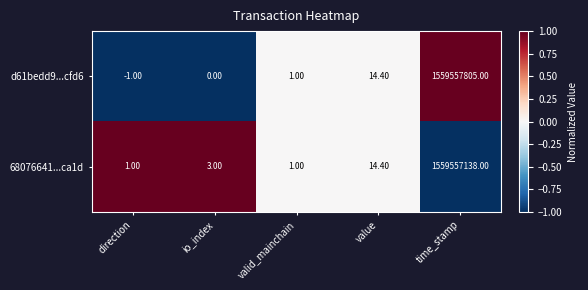

Between io_index and value, which series saw the biggest shift?

d61bedd9...cfd6